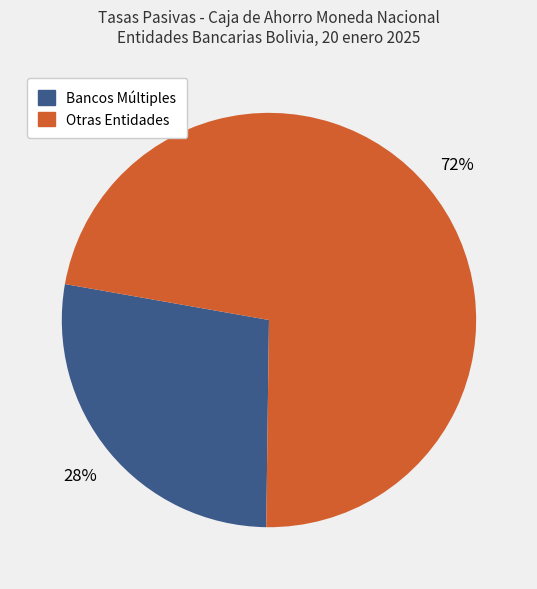

Is there a majority slice in this chart?

Yes